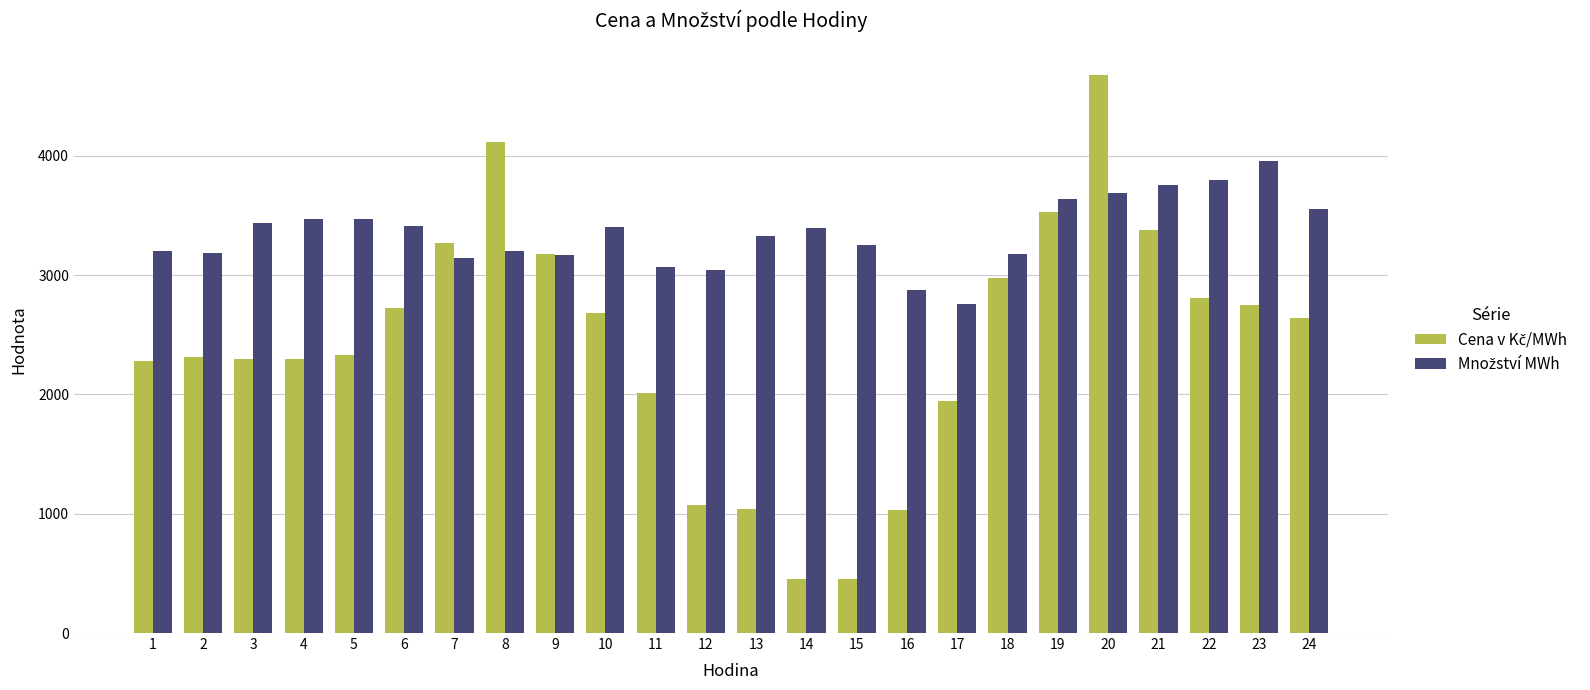

What is the maximum value shown in the chart?

4678.6